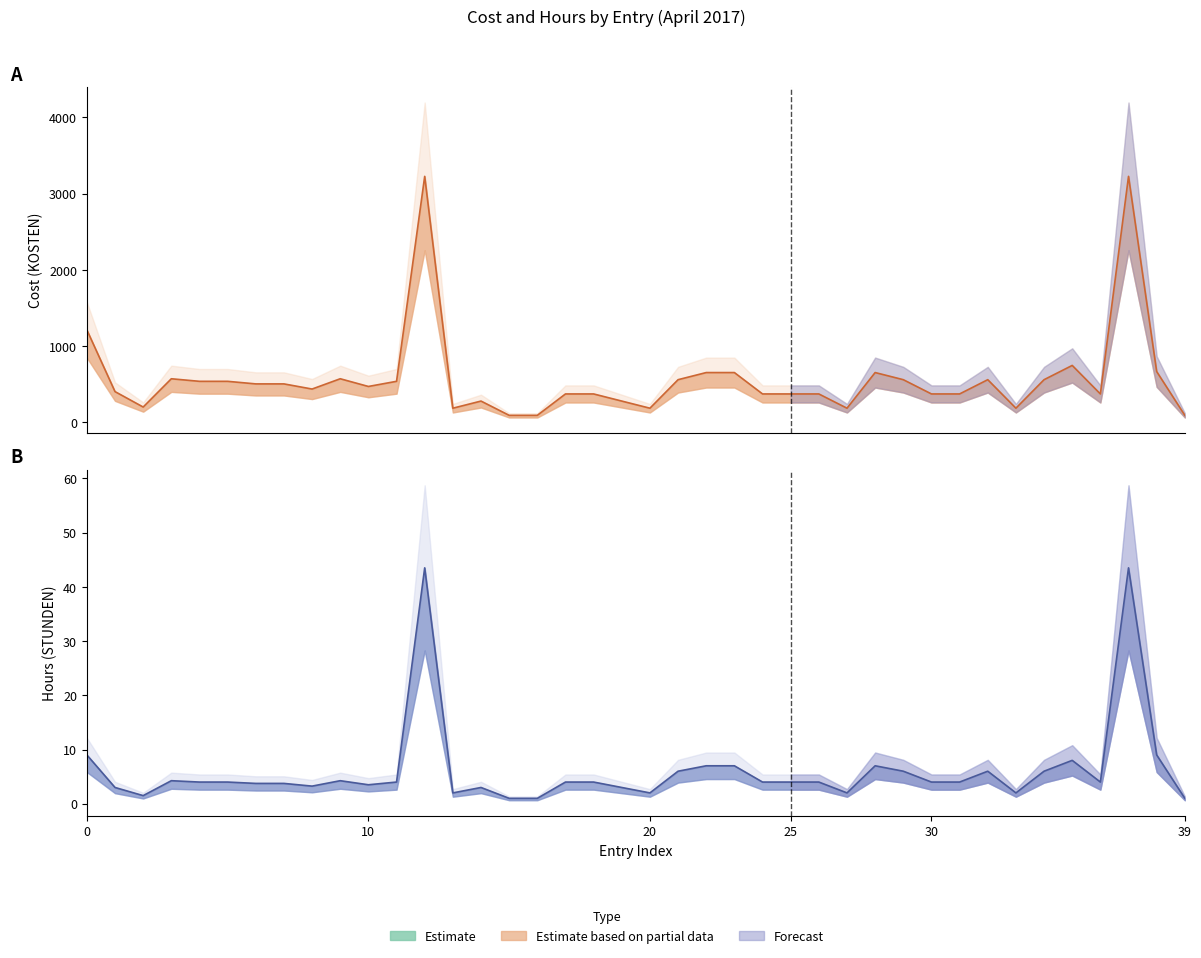

What is the difference between the maximum and second lowest values in the KOSTEN series?

3134.2